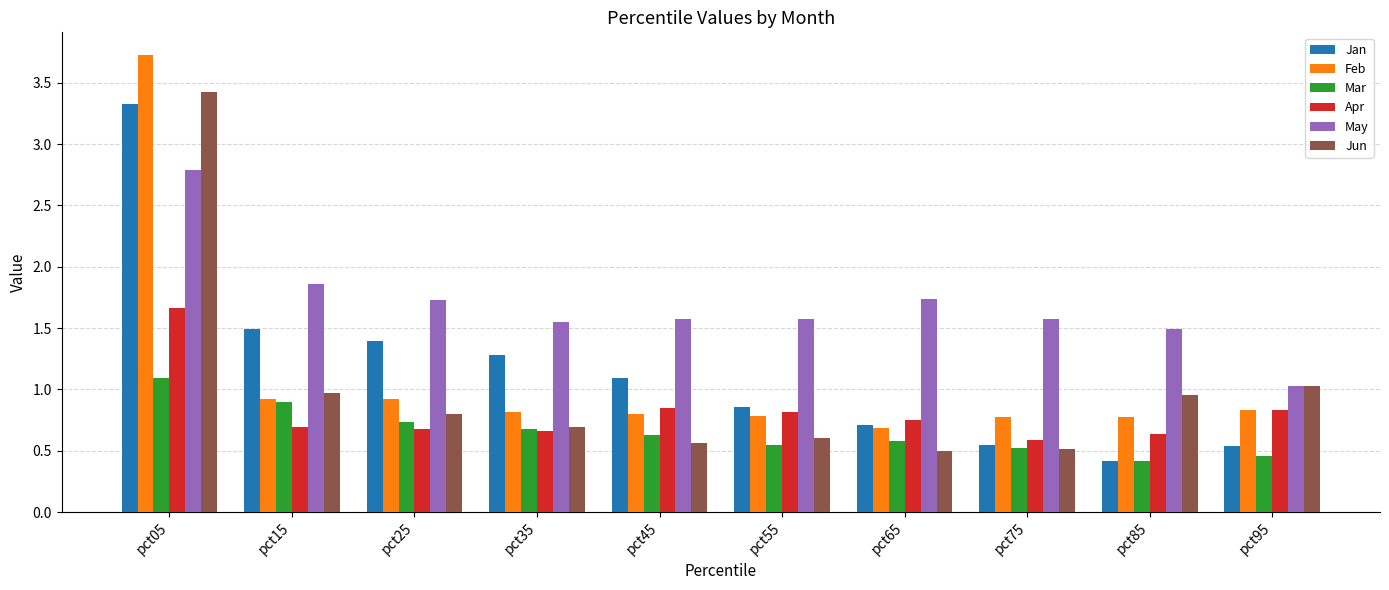

How many bars are there in each group?

6